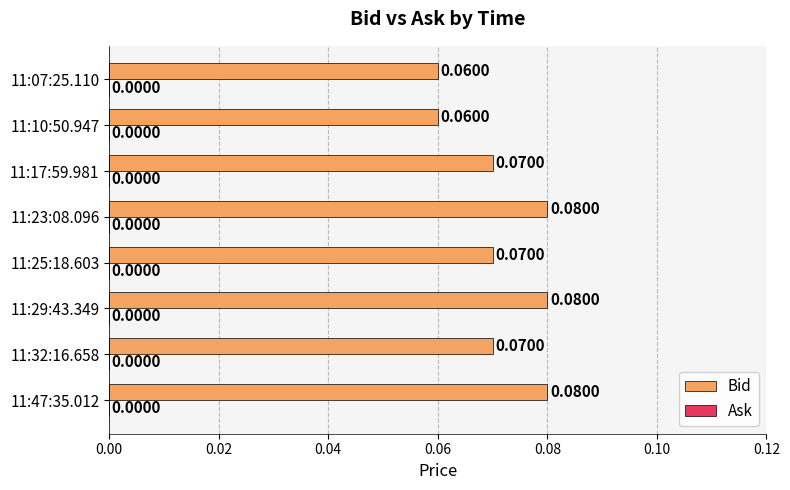

Which has a higher value, 11:32:16.658 or 11:10:50.947?

11:32:16.658